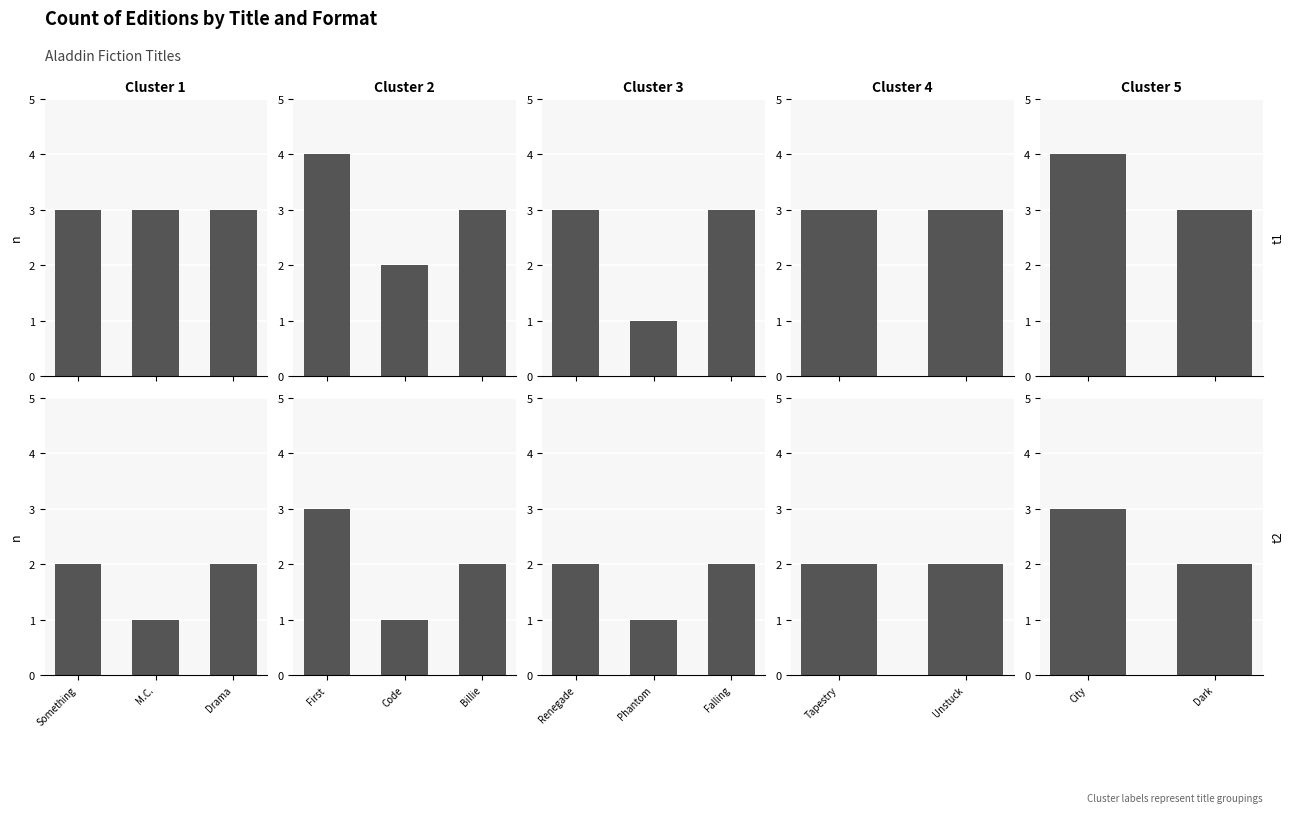

The value at City of the Dead is 4. True or false?

True